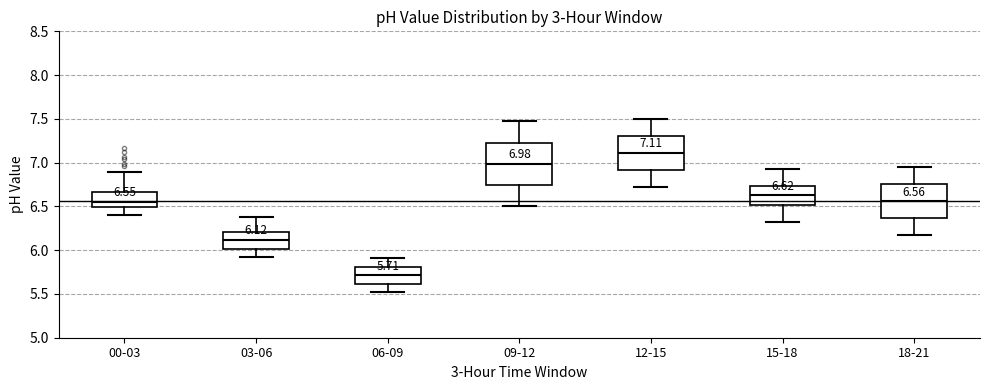

Comparing the boxes themselves (not the whiskers), which one is the tallest?

09-12